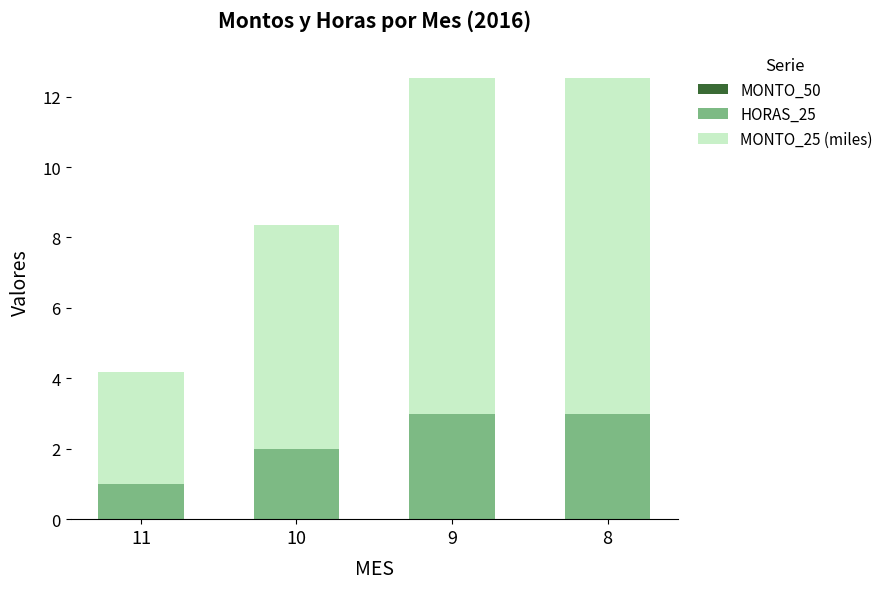

The value of HORAS_25 at 10 is 3.6. True or false?

False